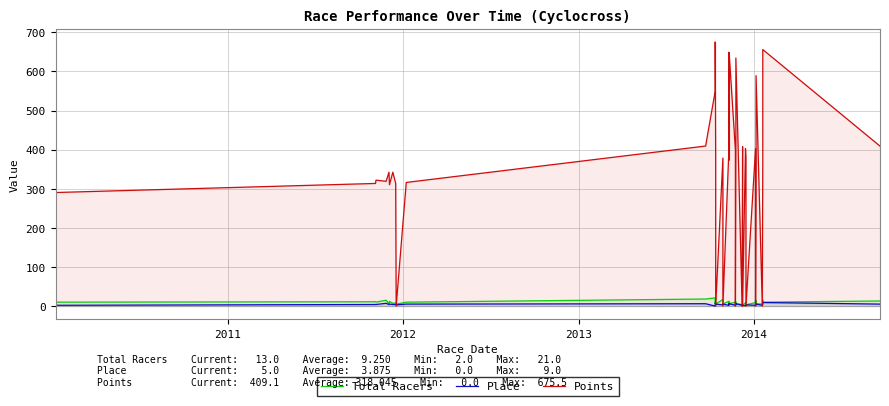

Which series has the largest total across all categories?

Points